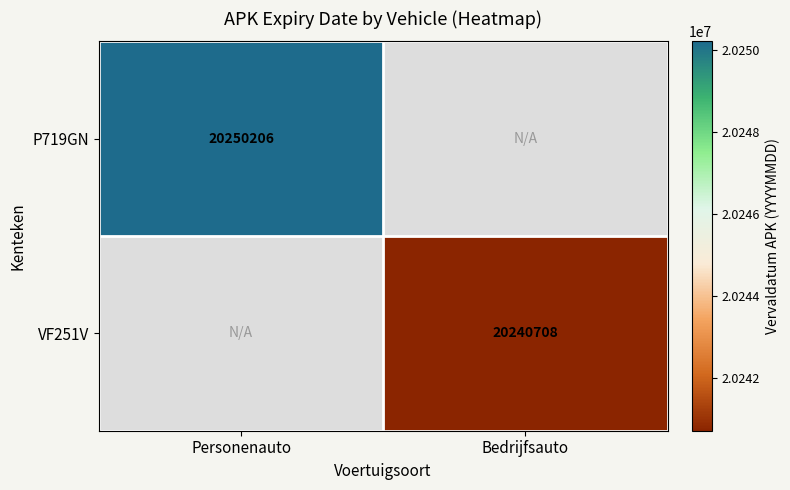

The value of VF251V at Bedrijfsauto is 11263030. True or false?

False